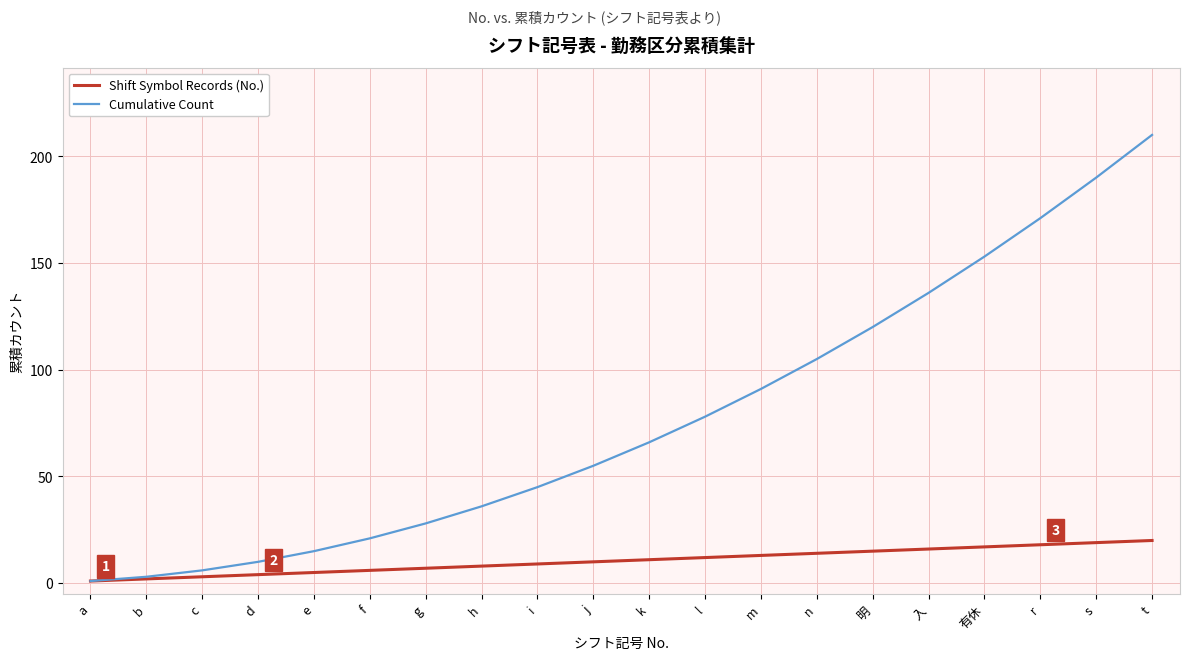

What is the difference between the maximum and minimum values in the Shift Symbol Records (No.) series?

19